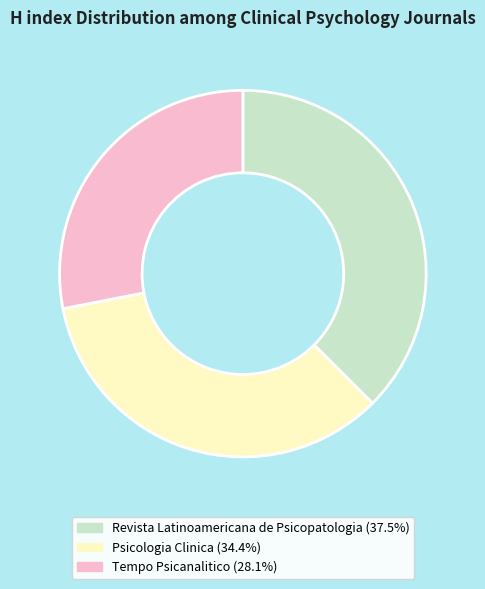

True or false: Psicologia Clinica accounts for 34% of the total.

True